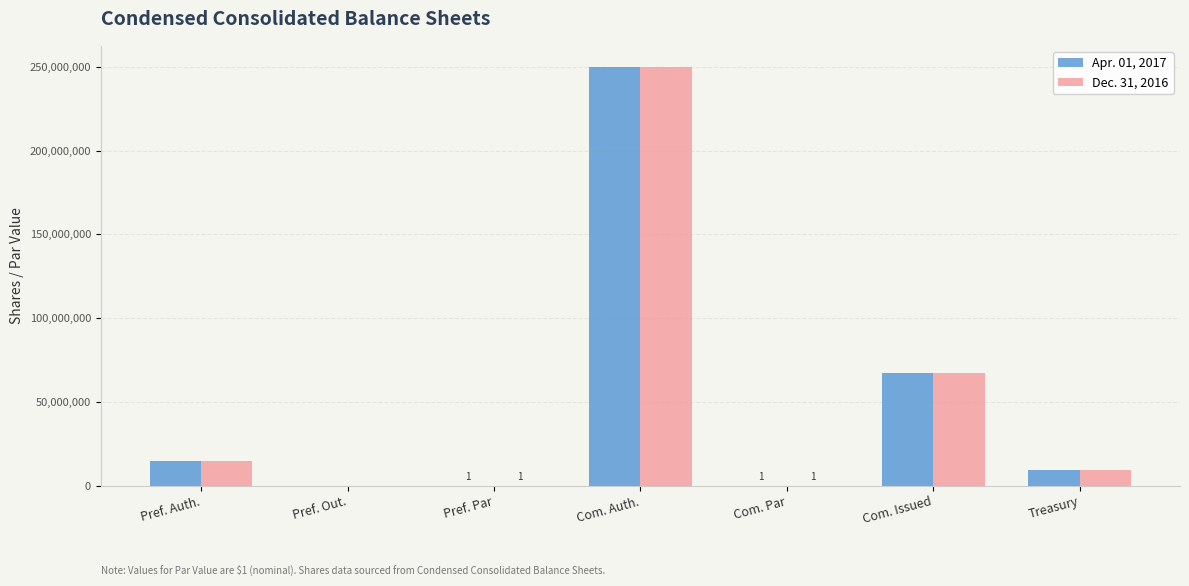

The value of Dec. 31, 2016 at Pref. Auth. is 6272257. True or false?

False